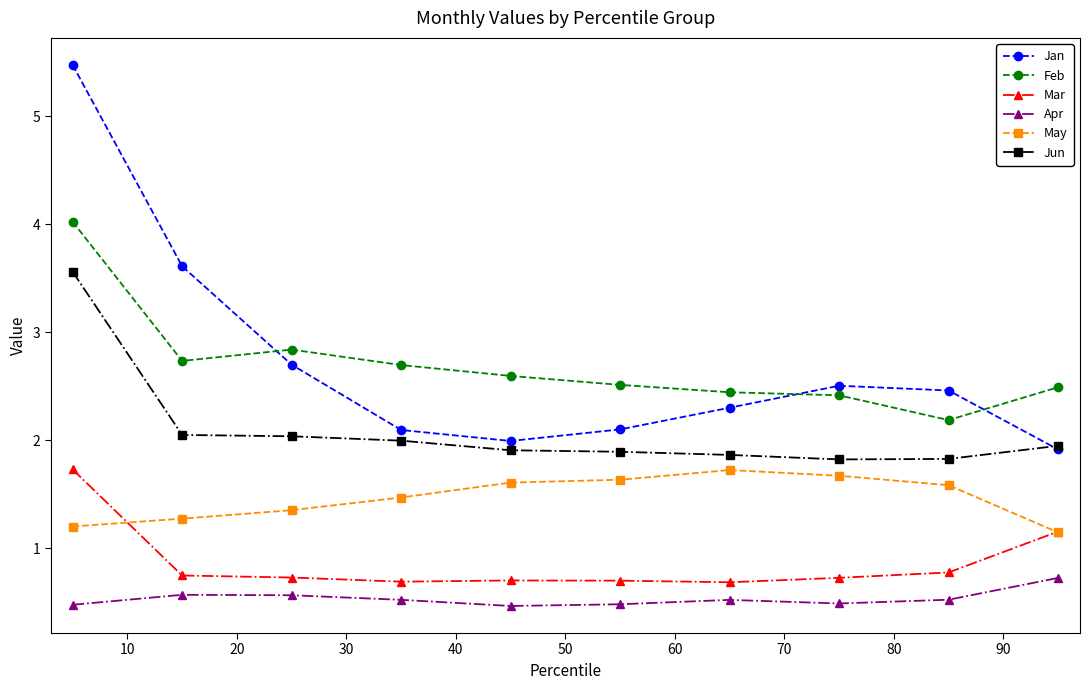

True or false: Jun and May cross at least once.

False